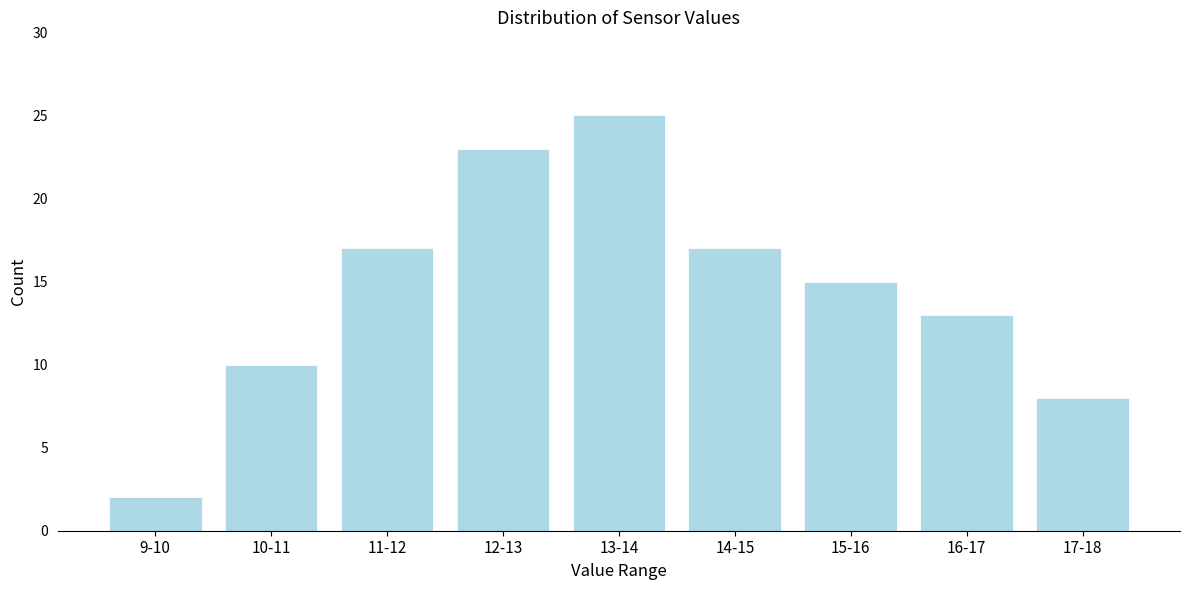

Reading left to right, transcribe all the data shown in this chart.

9-10=2	10-11=10	11-12=17	12-13=23	13-14=25	14-15=17	15-16=15	16-17=13	17-18=8